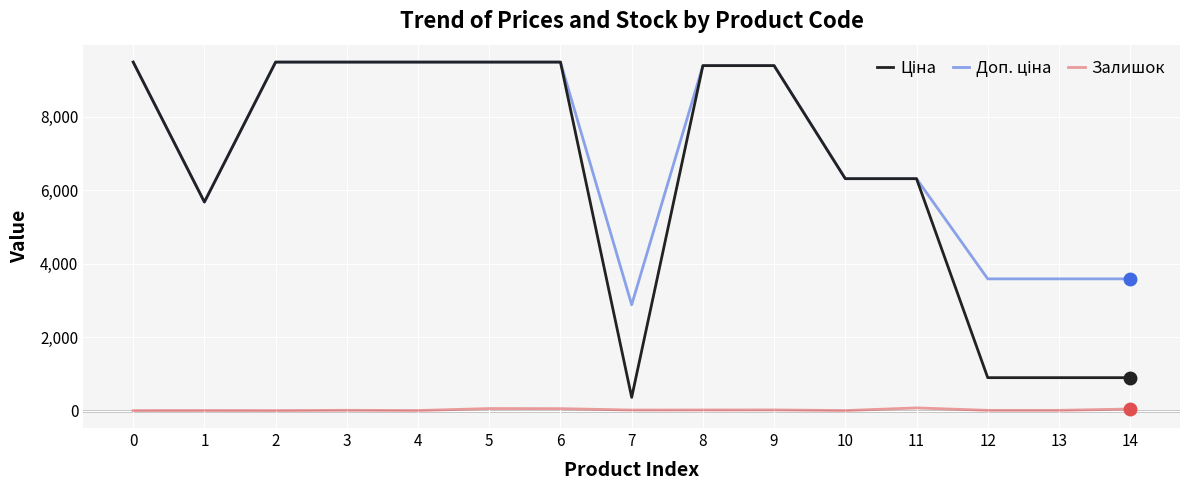

What is the greatest value displayed?

9480.1